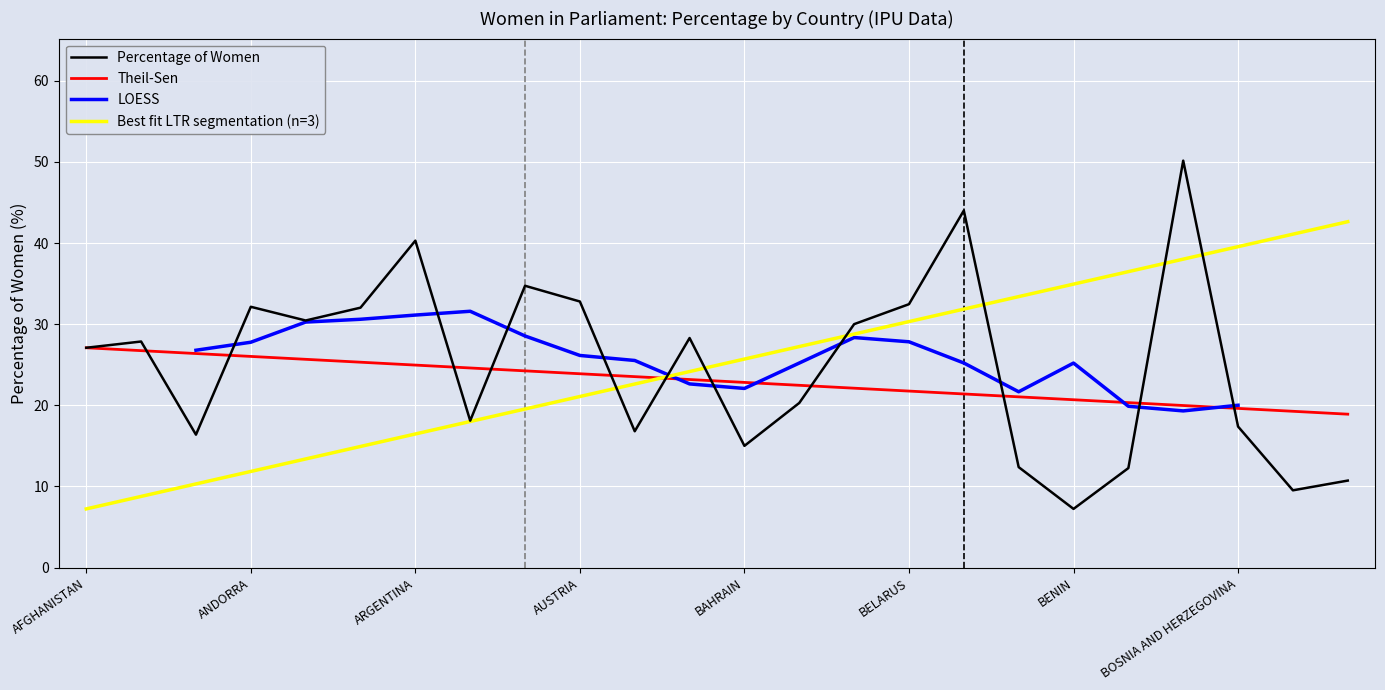

How many data points does each series have?

24